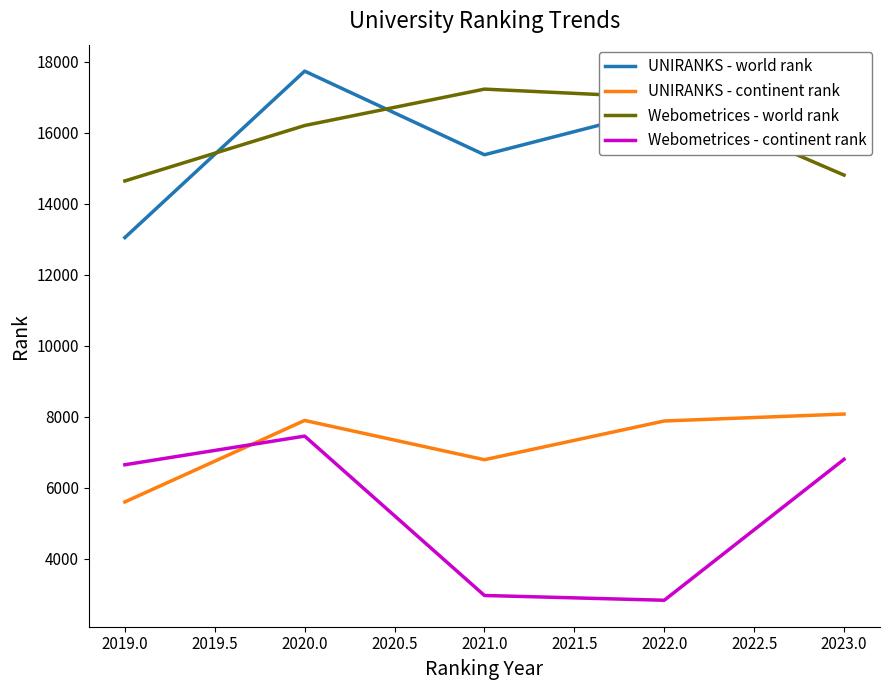

What is the maximum value shown in the chart?

17737